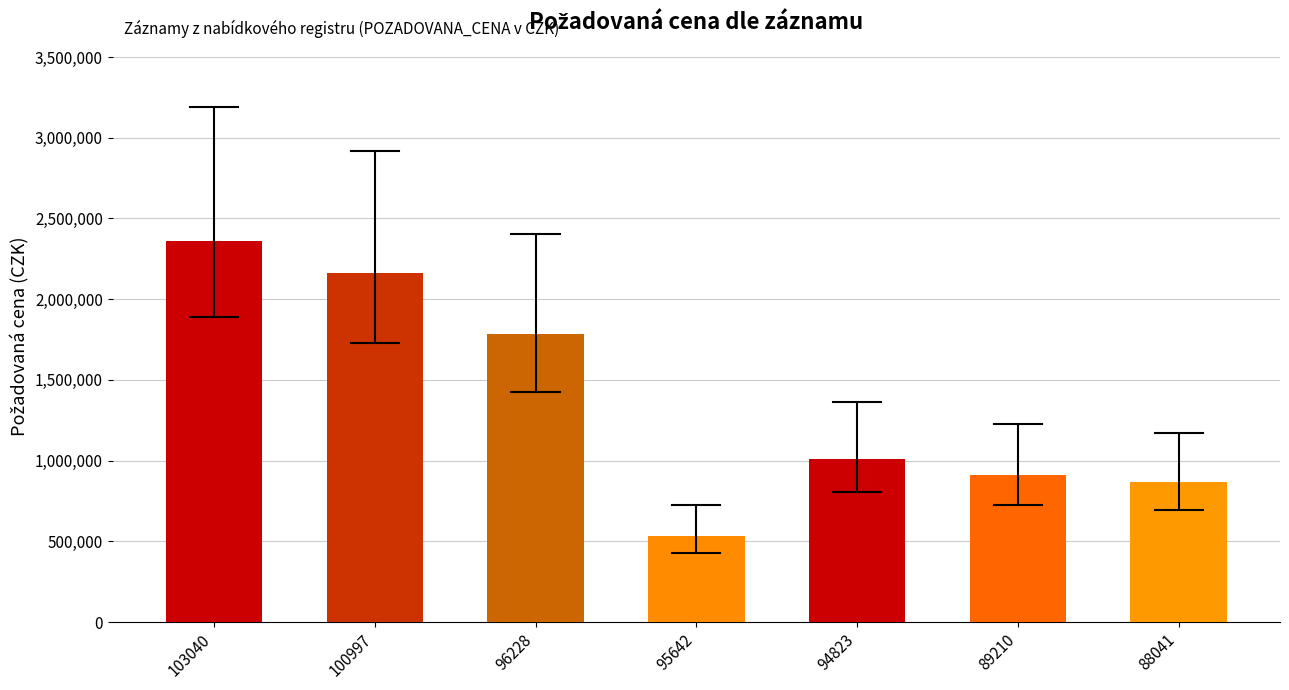

What is the difference between the second highest and minimum values?

1626920